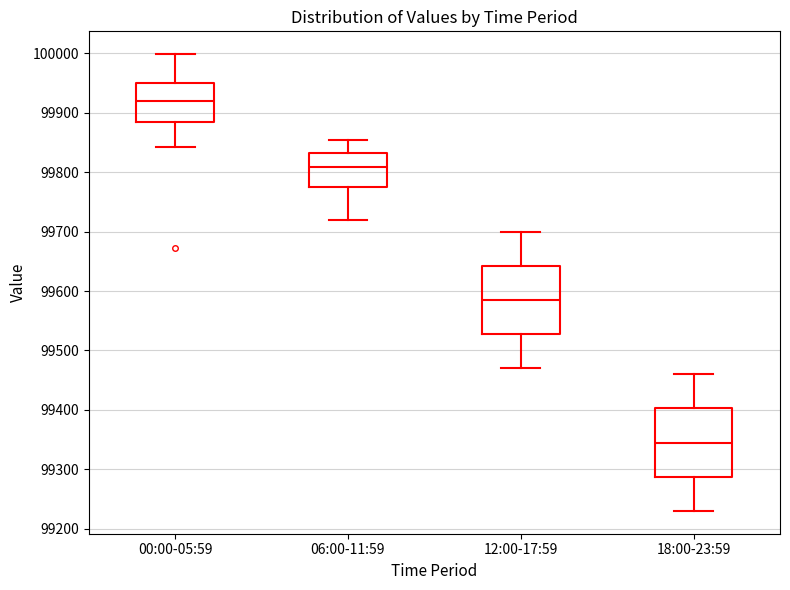

Which box has the lowest median line?

18:00-23:59